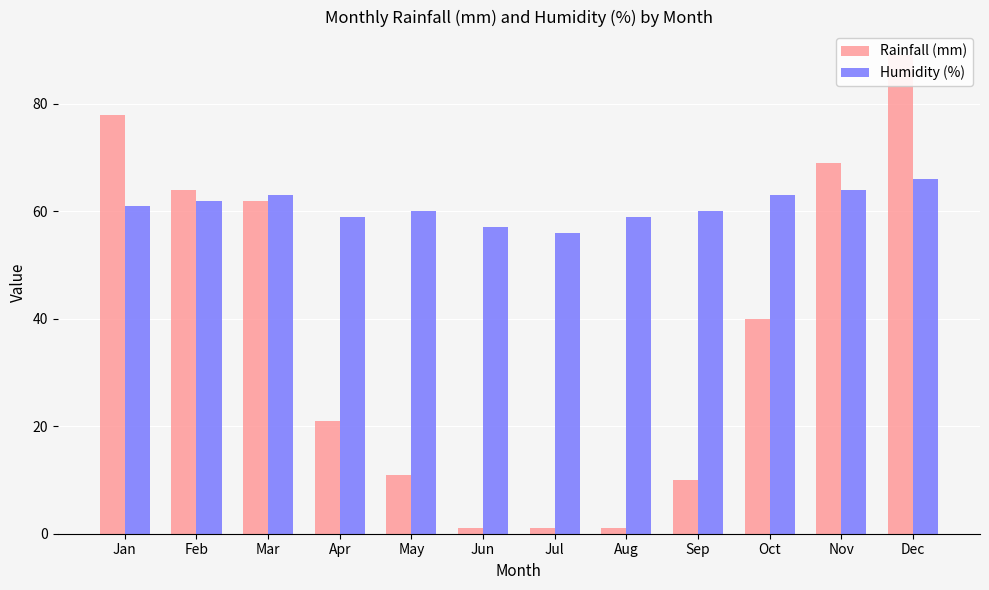

Which category has the lowest value in the Humidity (%) series?

Jul